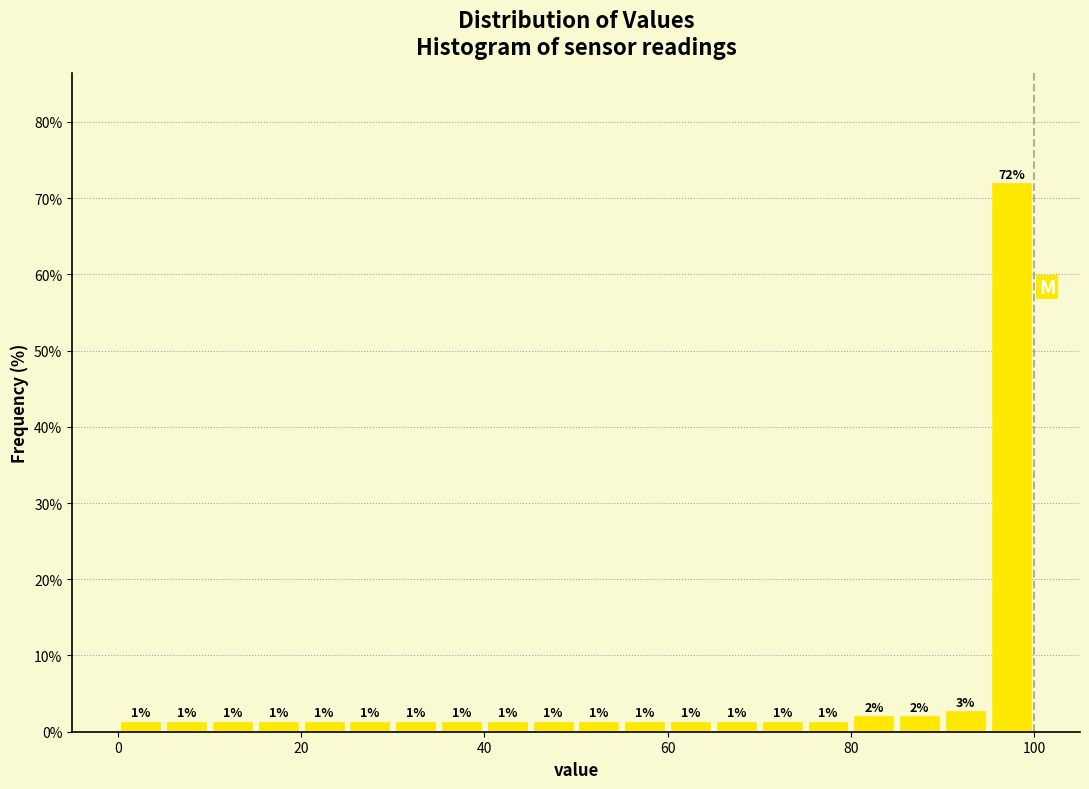

Around what value on the x-axis is the tallest bar? Give the approximate position of its centre, as read against the axis.

98